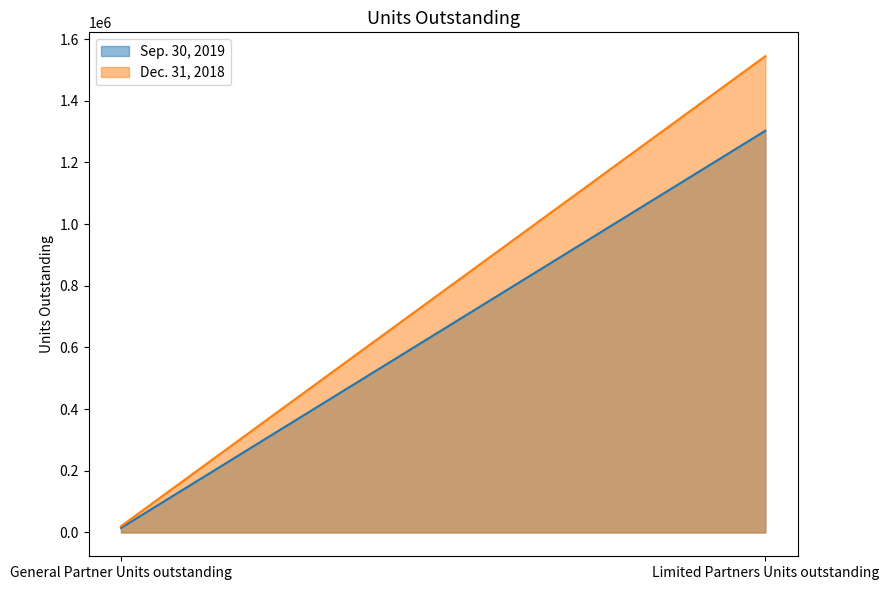

Which series has the largest total across all categories?

Dec. 31, 2018